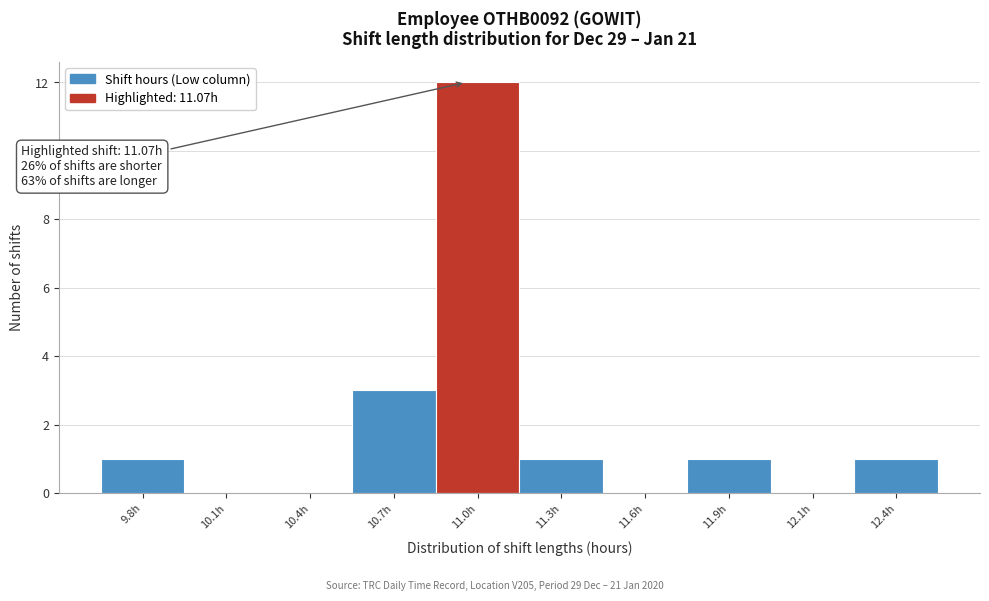

Reading left to right, extract all data points from this chart.

9.8h=1	10.1h=0	10.4h=0	10.7h=3	11.0h=12	11.3h=1	11.6h=0	11.9h=1	12.1h=0	12.4h=1